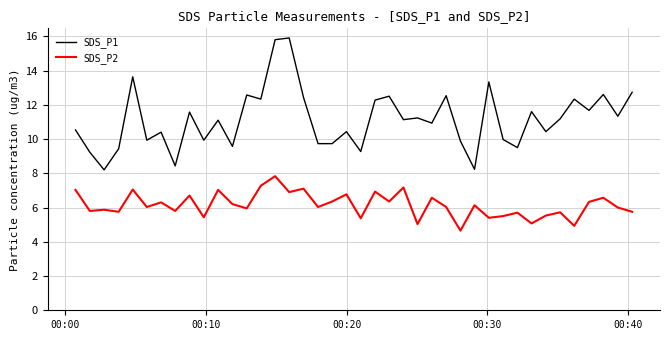

Which series has the largest range (max minus min)?

SDS_P1